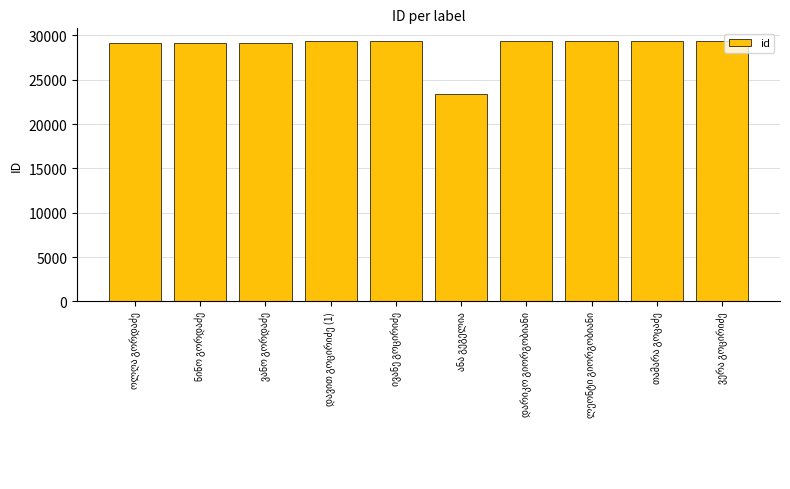

What is the maximum value shown in the chart?

29328